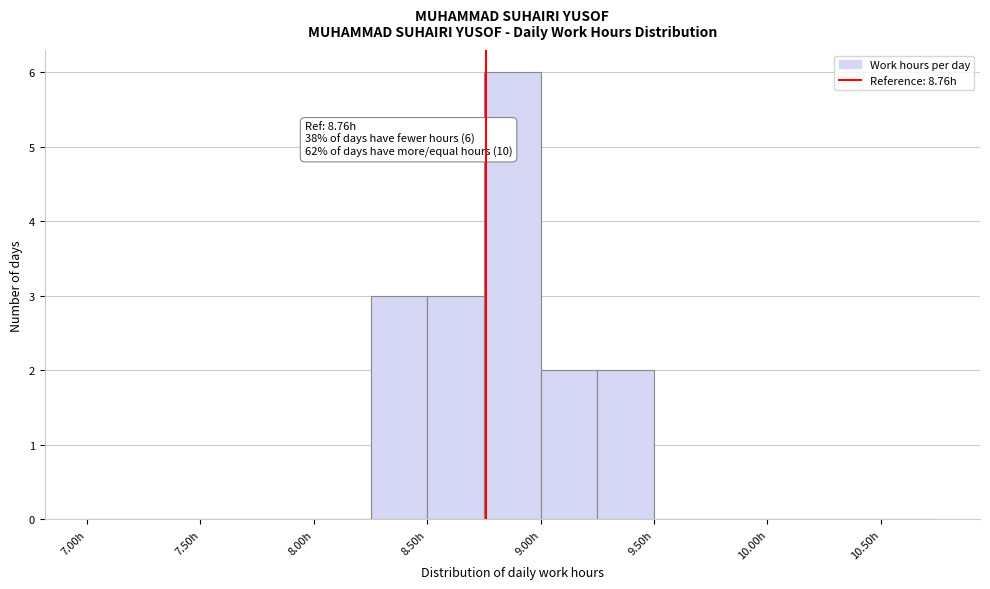

Which range on the x-axis has the tallest bar?

8.75 to 9.00